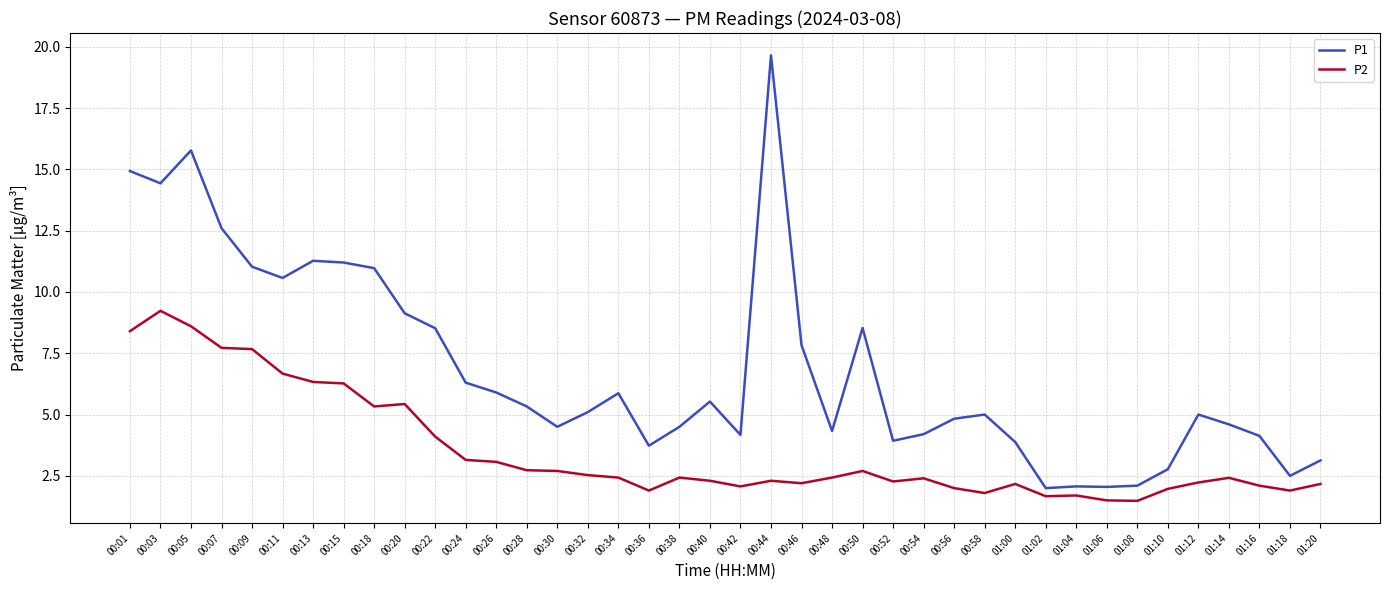

Between 00:44 and 00:48, which series saw the biggest shift?

P1